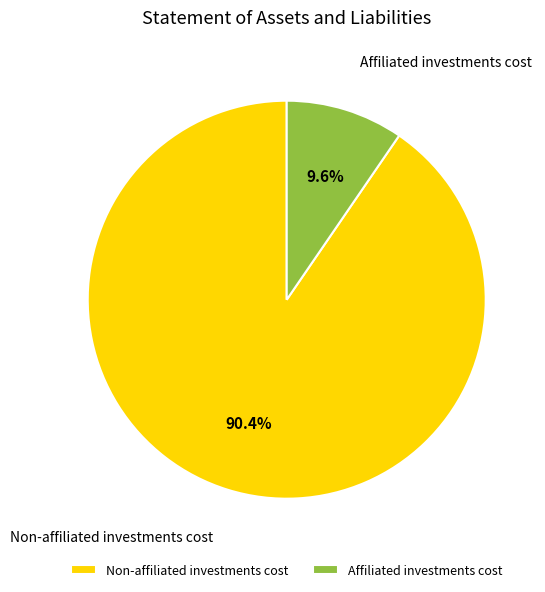

What is the majority slice?

Non-affiliated investments cost